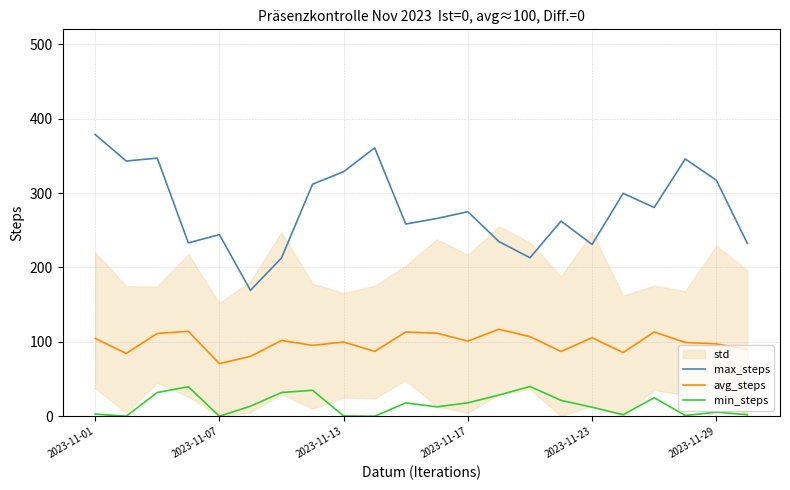

What is the sum of the min_steps values at 19 and 13?

29.5